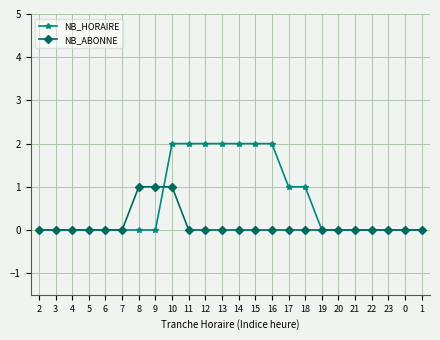

How many data points does each series have?

24